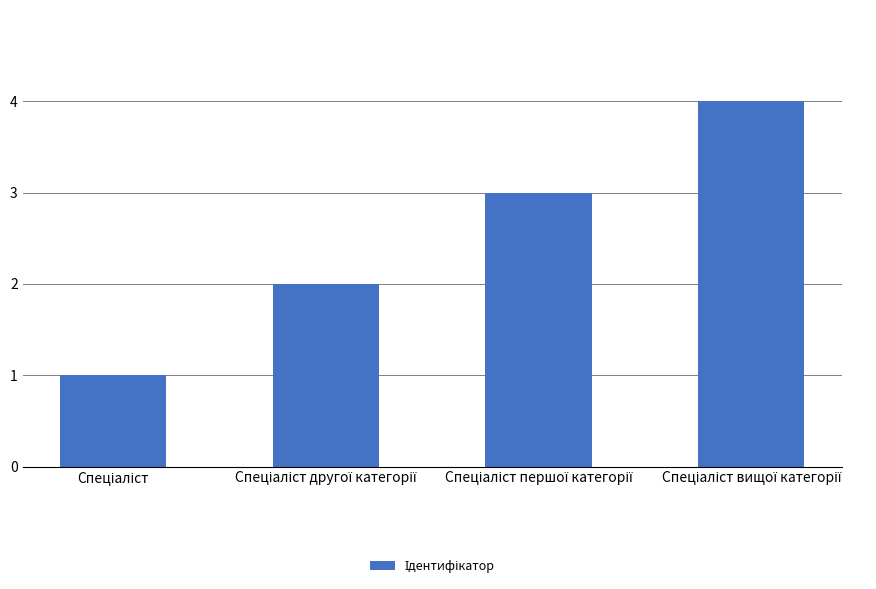

What is the maximum value shown in the chart?

4